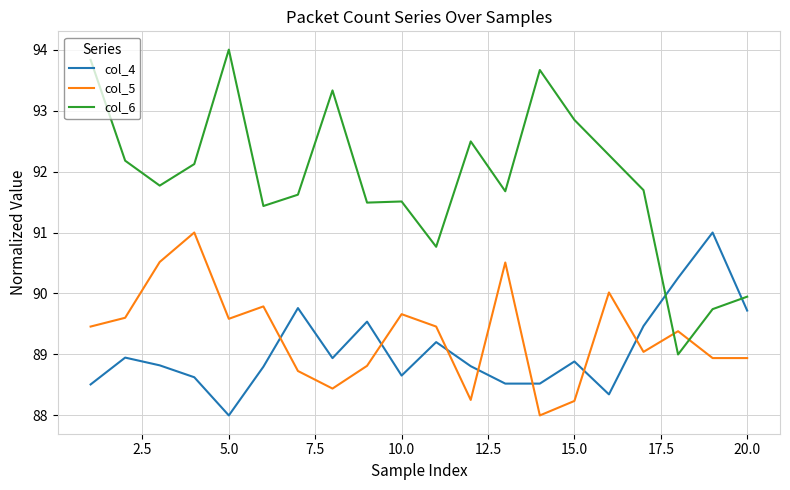

After their last crossing, which series has the higher values: col_5 or col_6?

col_6